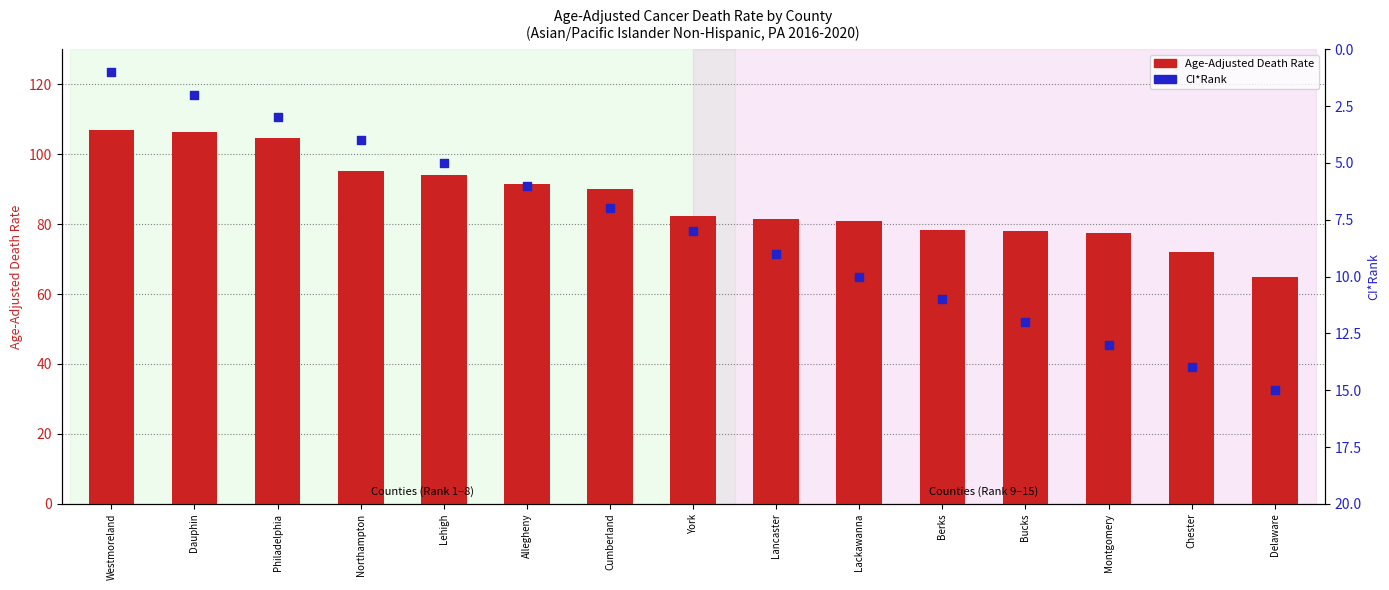

What are all the series names shown in the legend?

Age-Adjusted Death Rate, CI*Rank